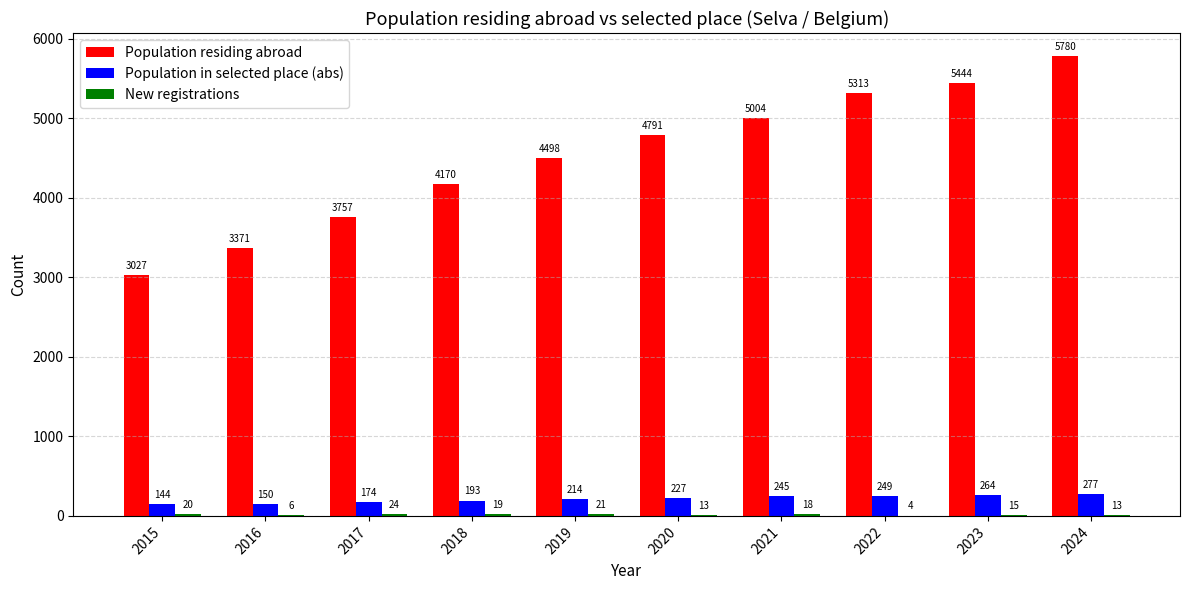

What is the greatest value displayed?

5780